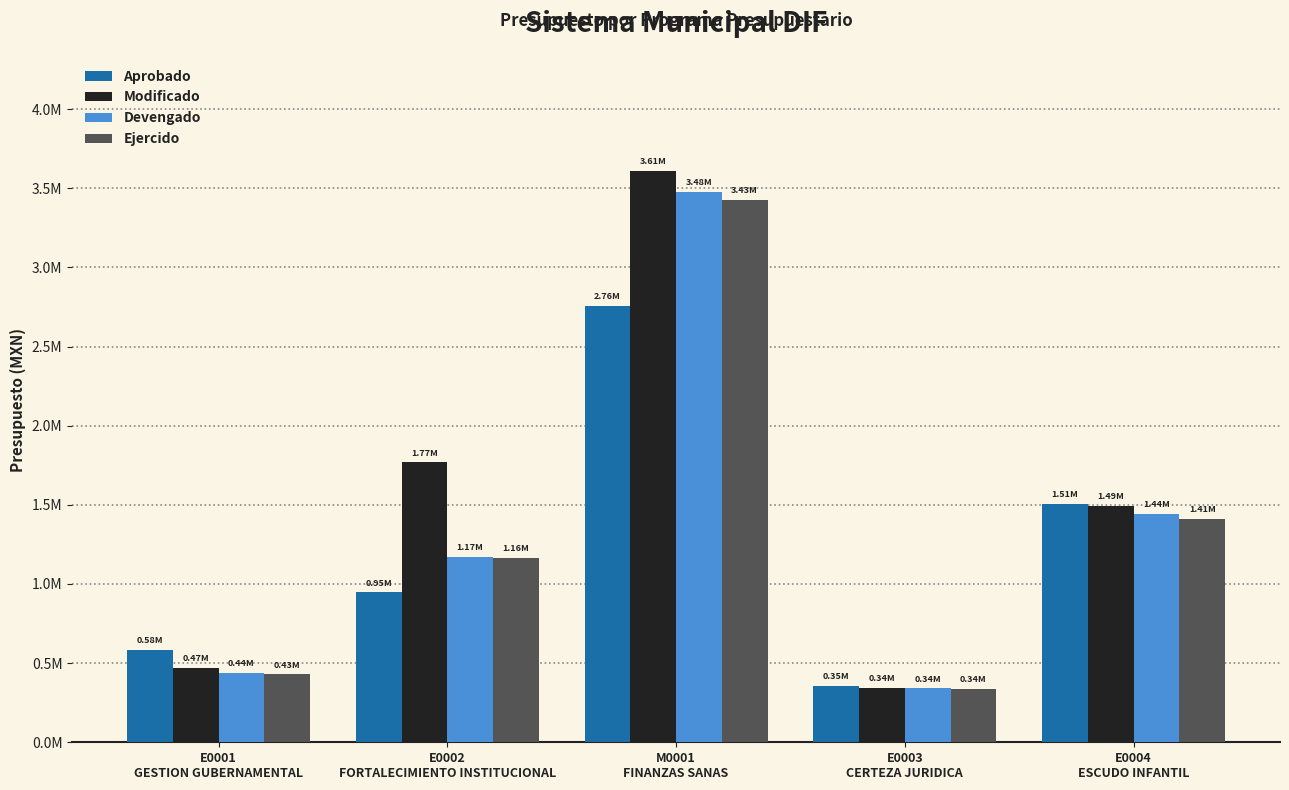

Is it true that Modificado equals 1767838.2 at E0002
FORTALECIMIENTO INSTITUCIONAL?

True